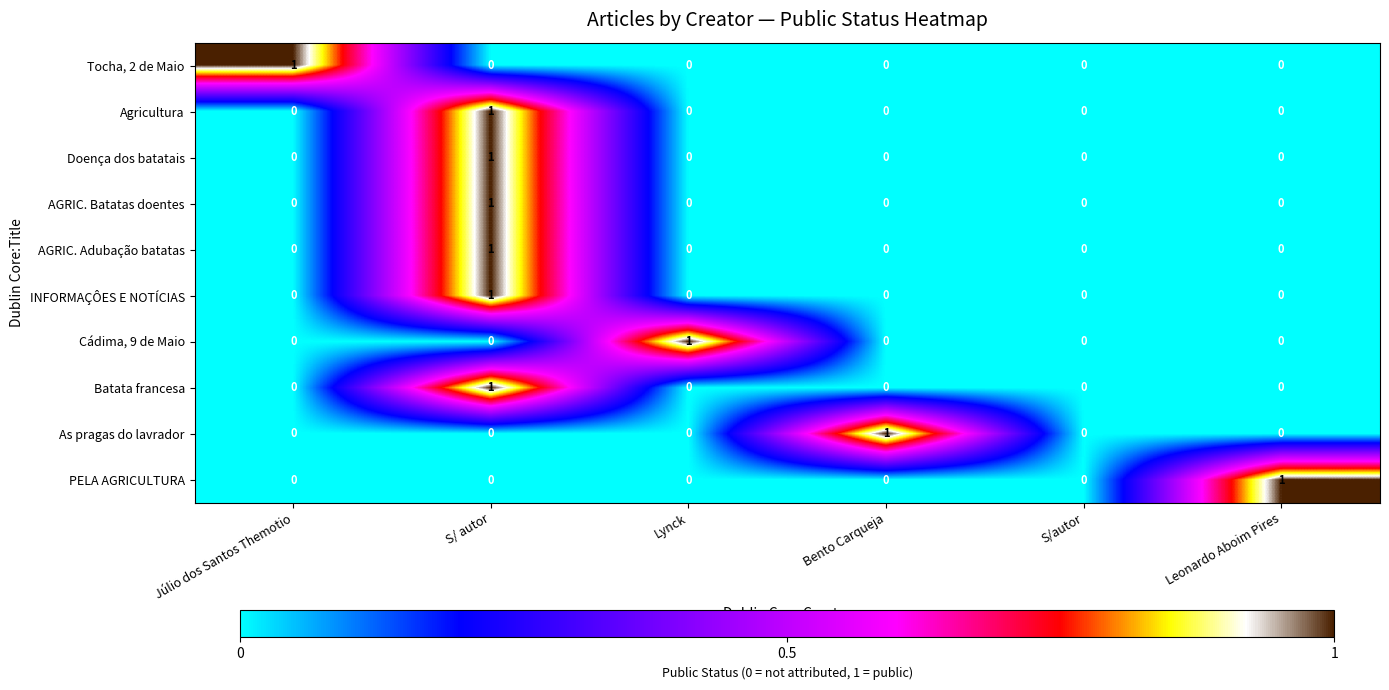

At which category is the sum across all series the highest?

S/ autor